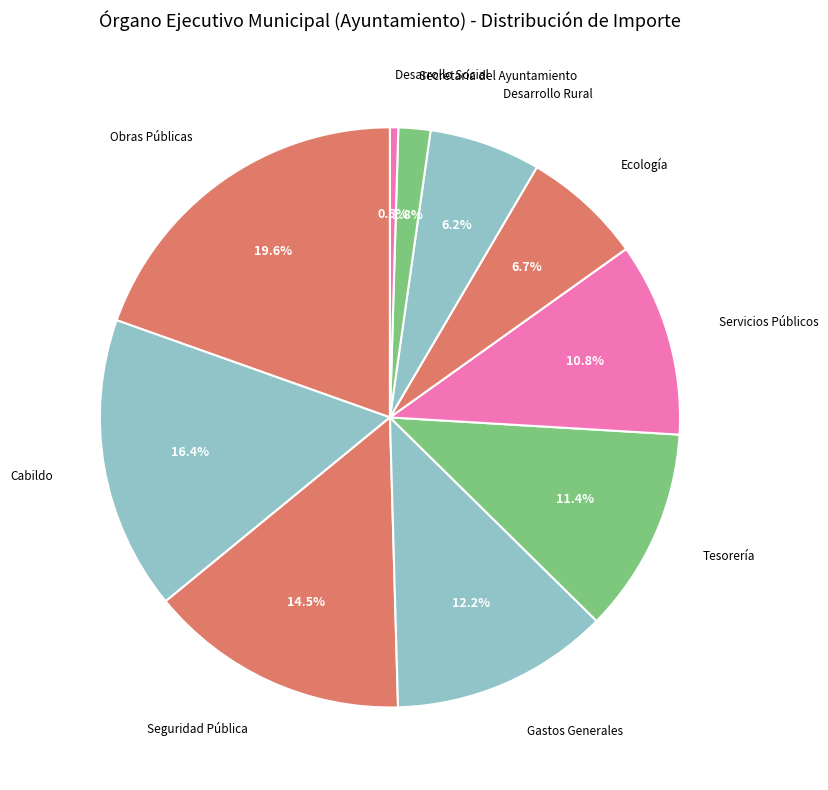

What percentage do Servicios Públicos and Obras Públicas together represent?

30.4%